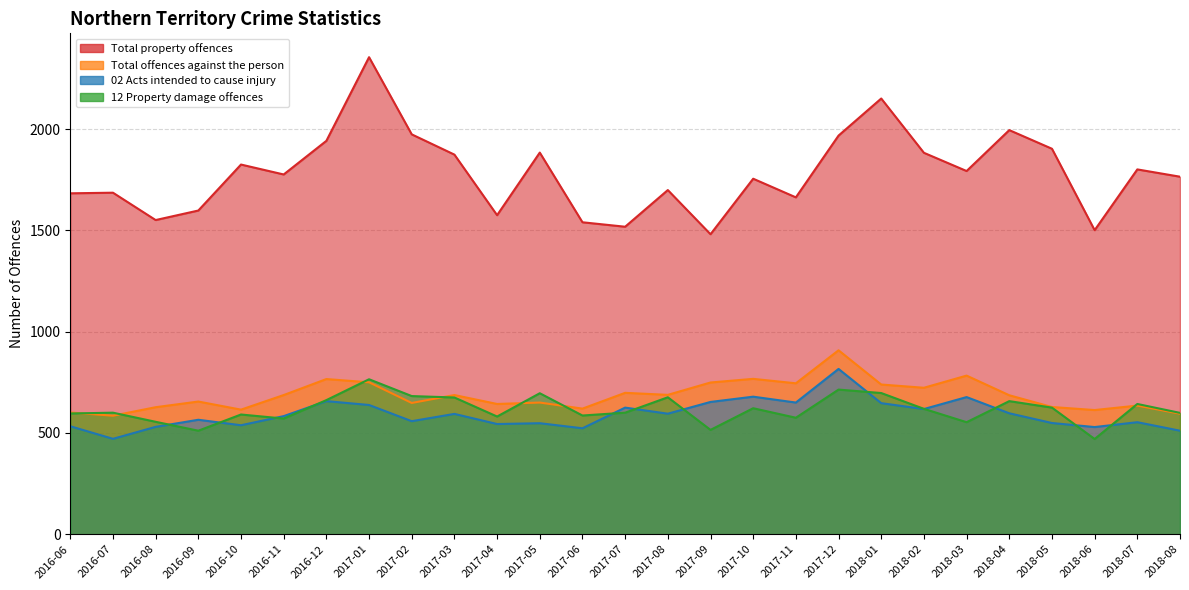

Which category has the lowest value across all series?

2018-06